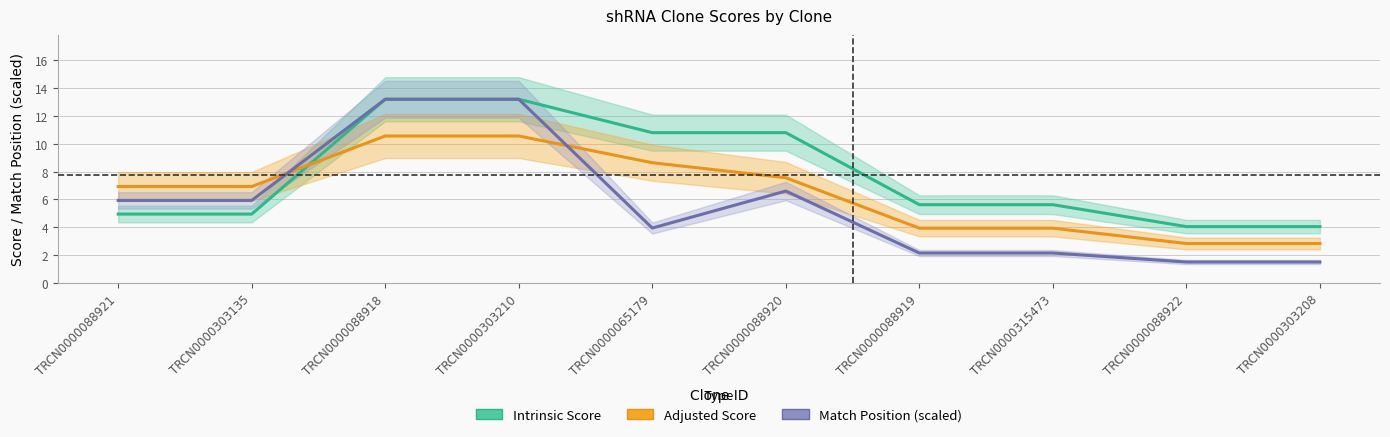

True or false: Intrinsic Score has a value of 2.7 at TRCN0000088922.

False